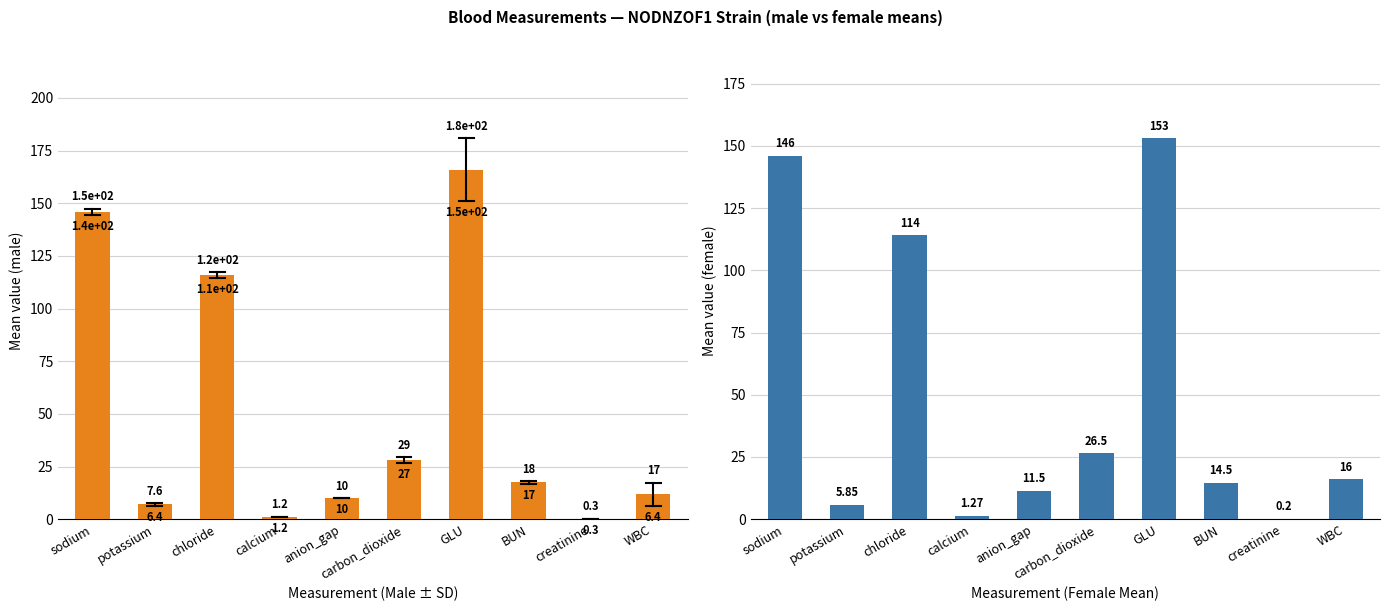

Which category has the lowest value across all series?

creatinine